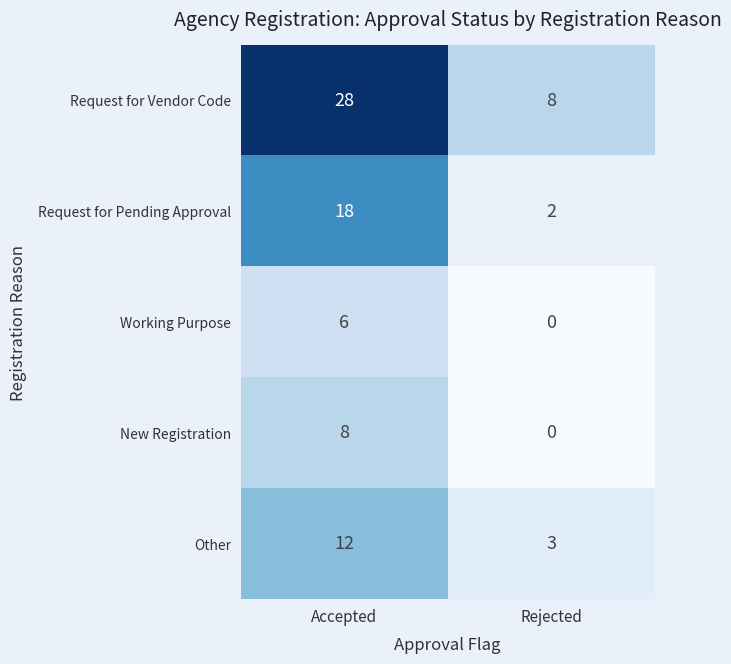

Which category has the lowest value in the New Registration series?

Rejected